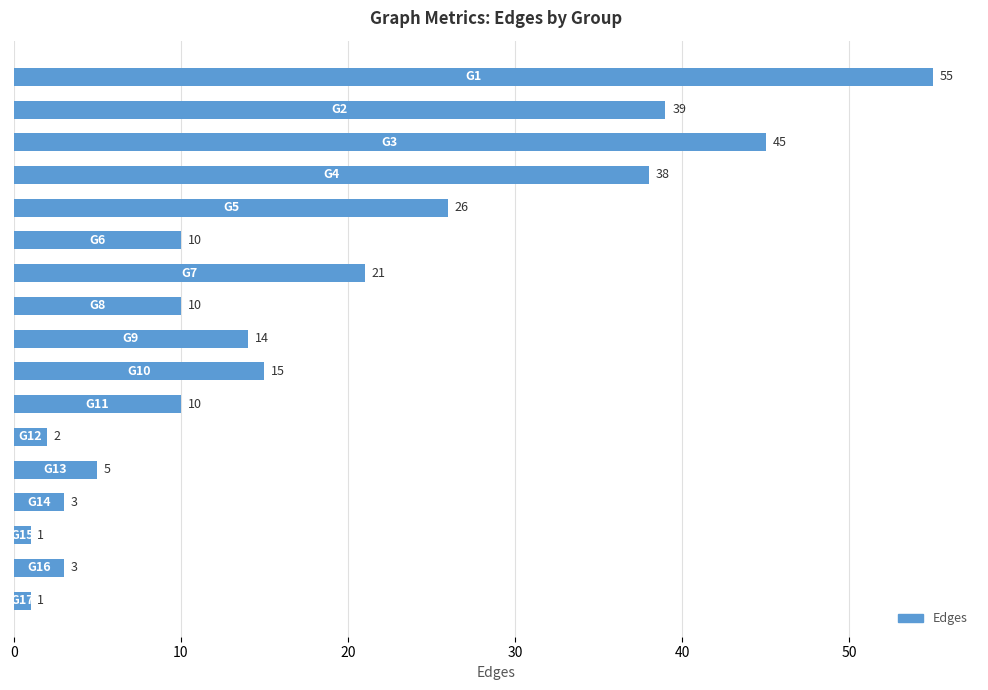

What is the difference between the maximum and minimum values?

54